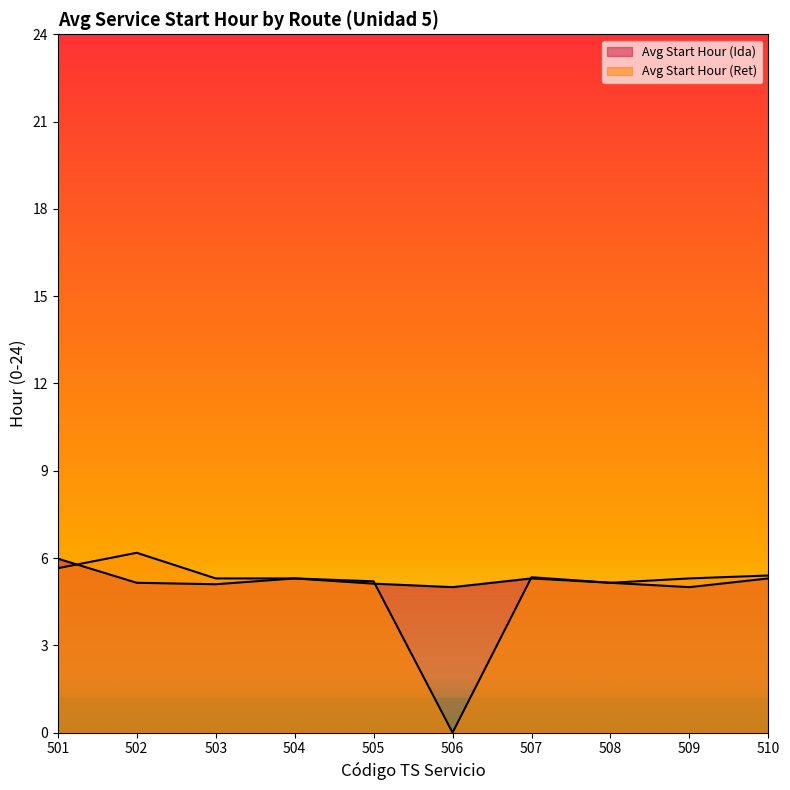

At which category is the sum across all series the highest?

501